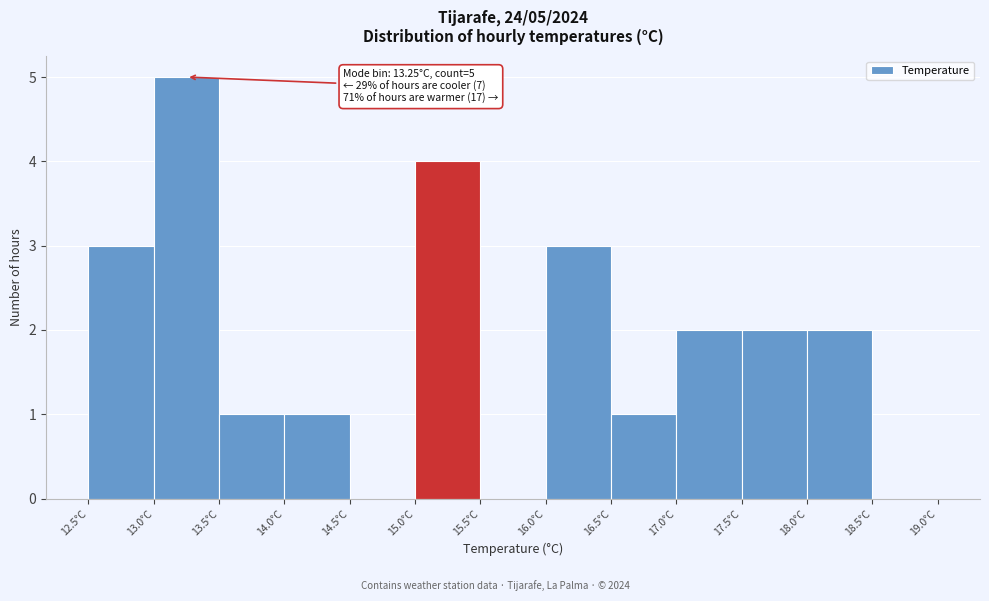

Which range on the x-axis has the tallest bar?

13.0 to 13.5